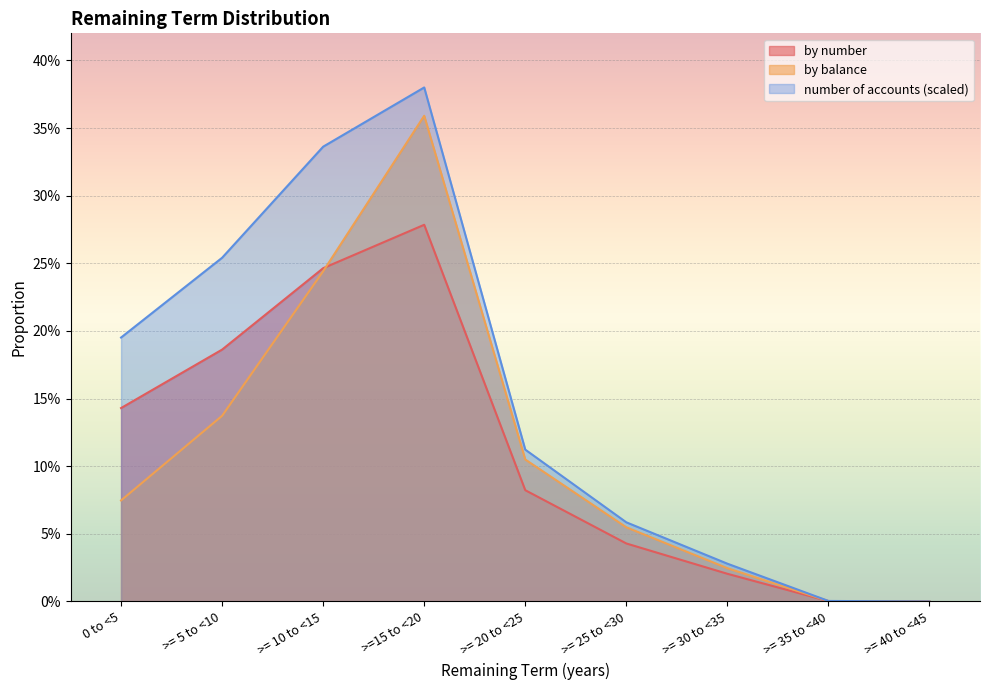

True or false: number of accounts has a value of 0.1 at >= 25 to <30.

True